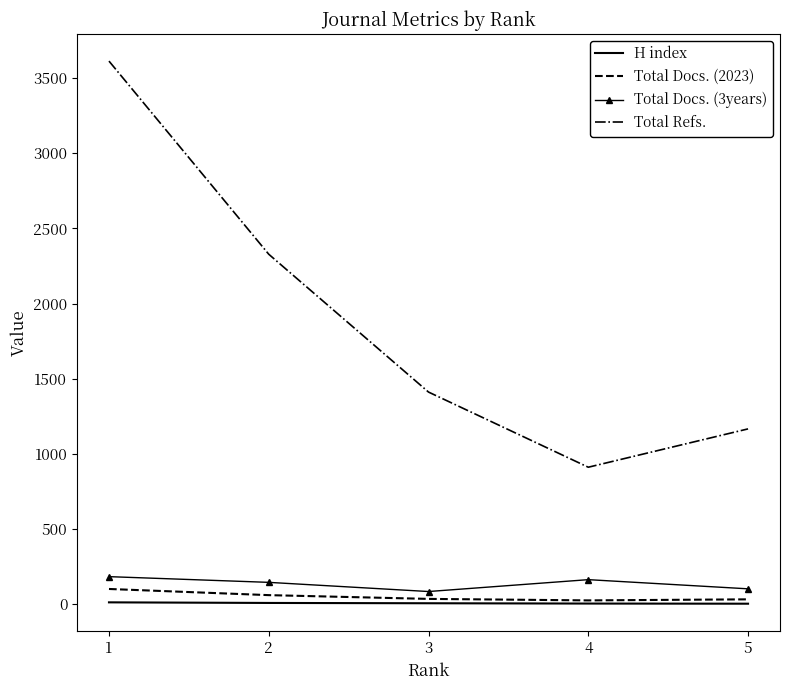

Between 2 and 5, which series saw the biggest shift?

Total Refs.